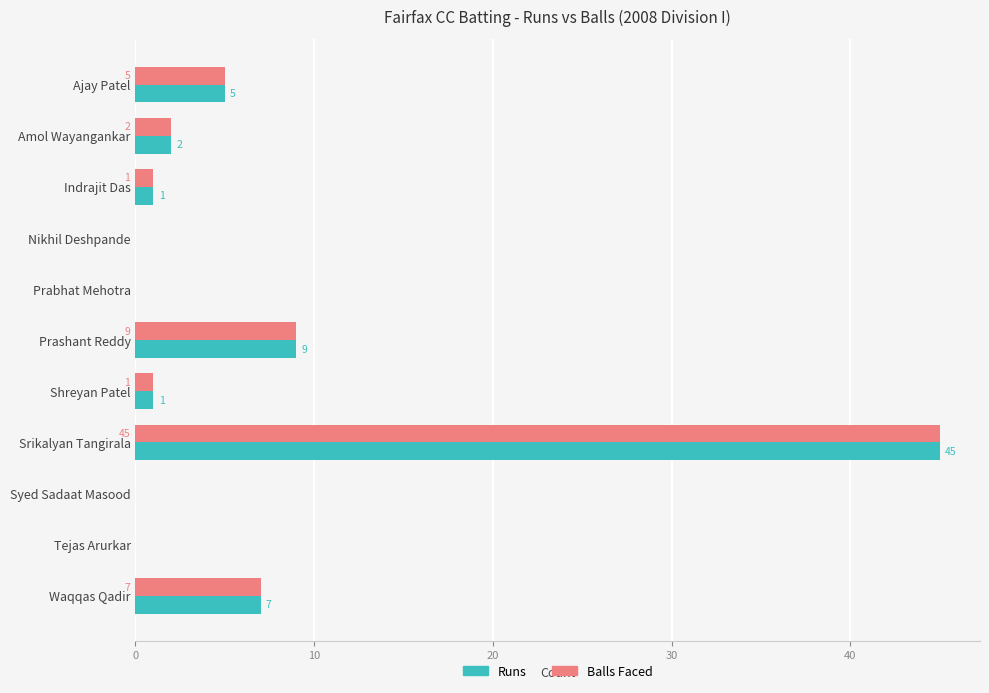

Is the value of Balls Faced at Prashant Reddy greater than the value of Runs at Amol Wayangankar?

Yes